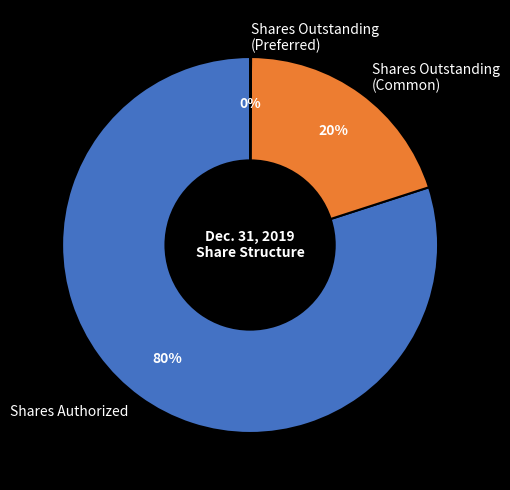

Does any single category account for the majority?

Yes